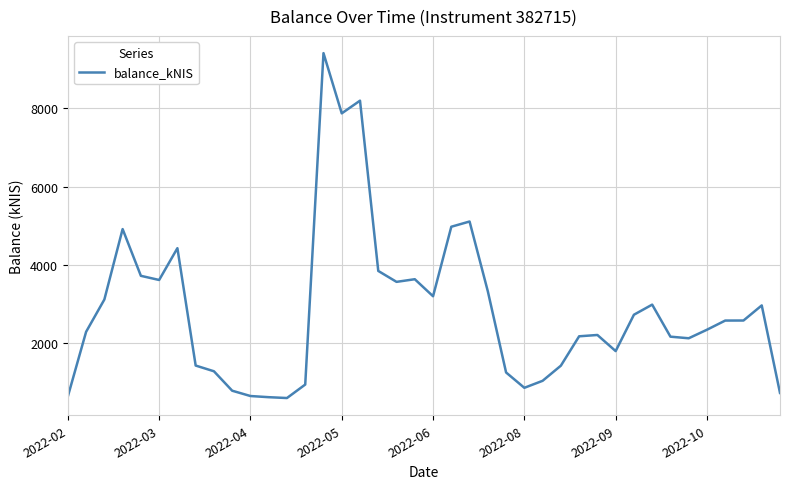

What is the minimum value shown in the chart?

603.1